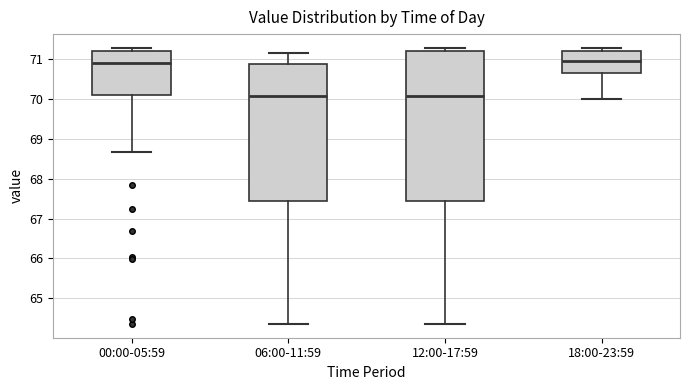

Comparing the boxes themselves (not the whiskers), which one is the tallest?

12:00-17:59